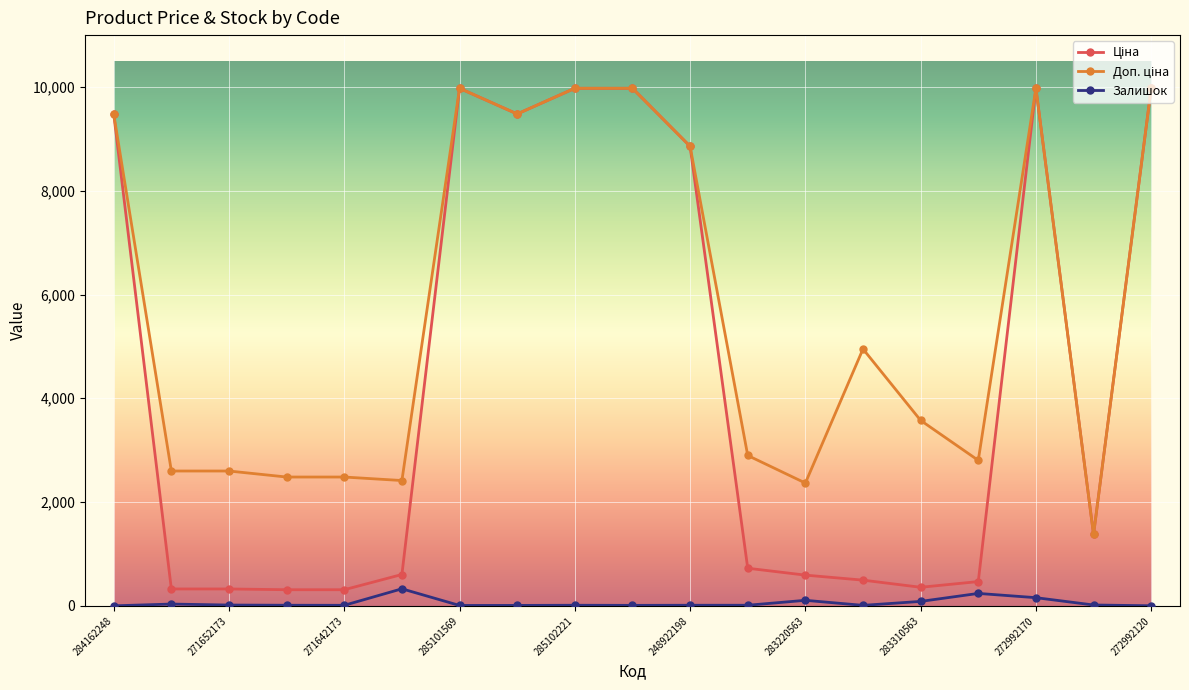

What is the greatest value displayed?

9975.0